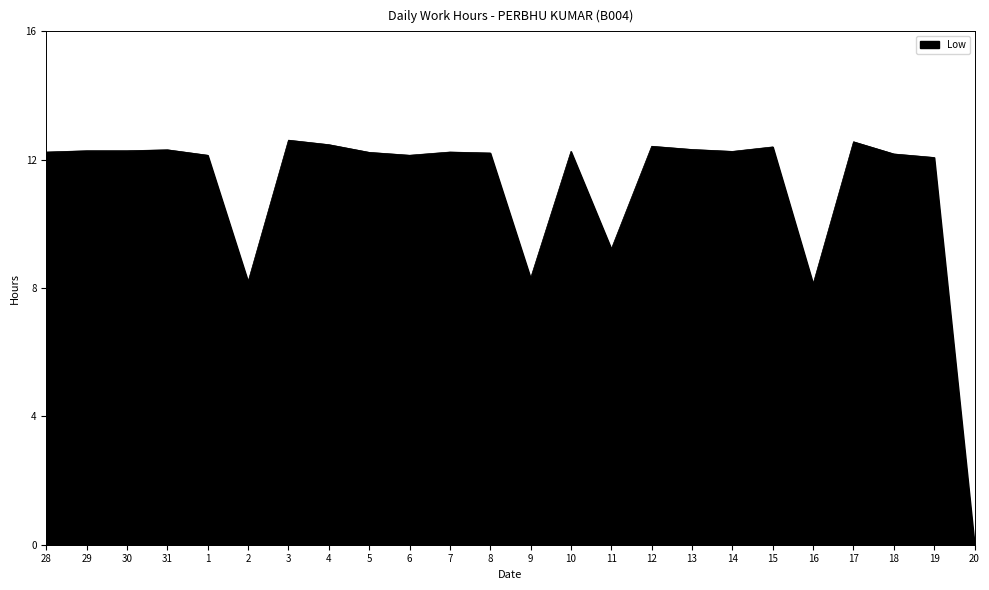

Does the chart have visible grid lines?

No